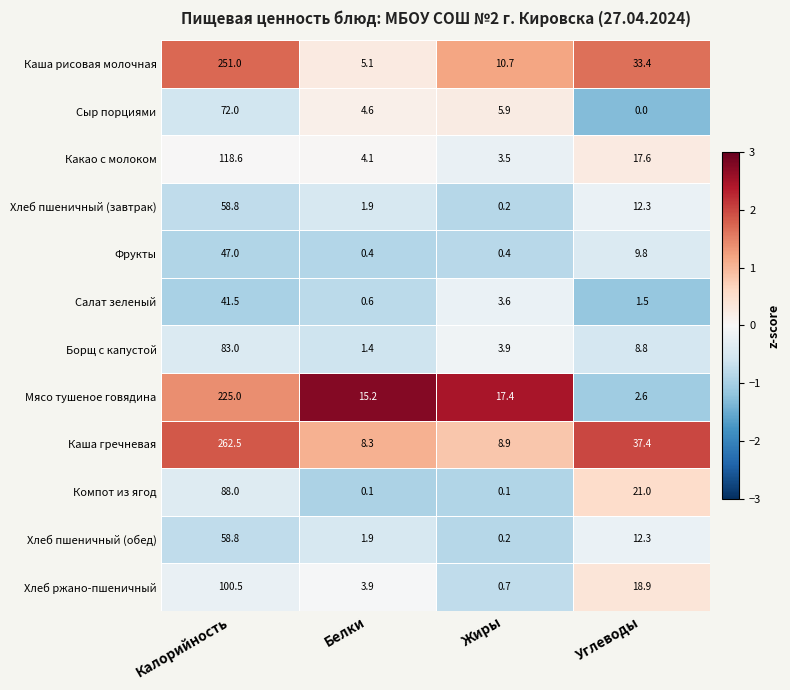

At which category is the sum across all series the highest?

Калорийность